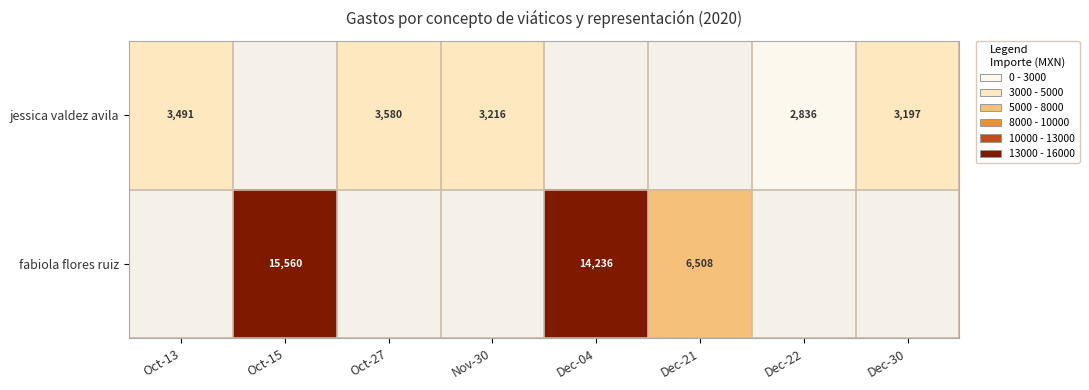

The jessica valdez avila series shows 1149.8 at Nov-30. True or false?

False